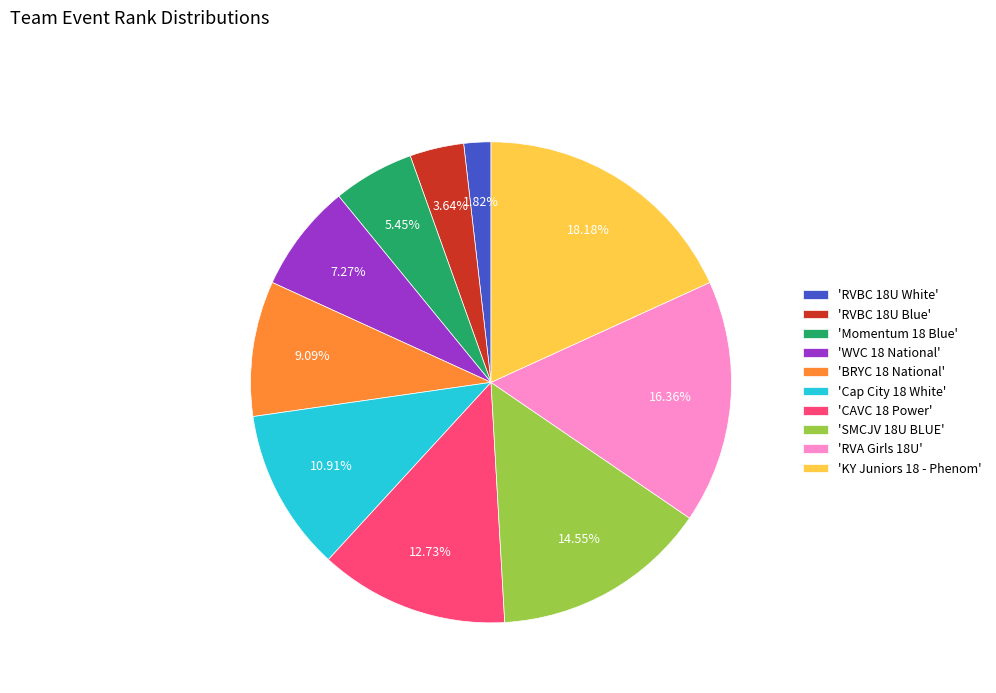

Does 'Momentum 18 Blue' account for over 50% of the chart?

No